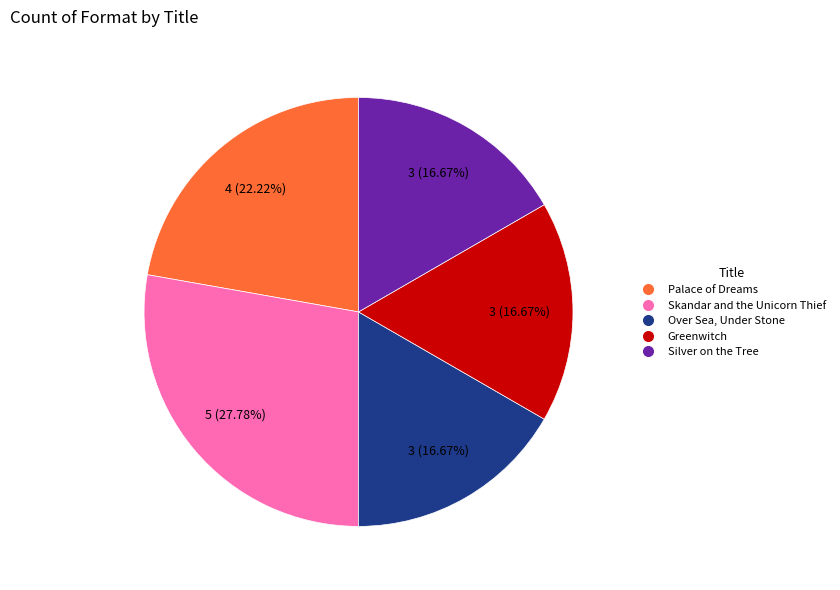

Do Palace of Dreams and Over Sea, Under Stone together represent more than half of the pie?

No